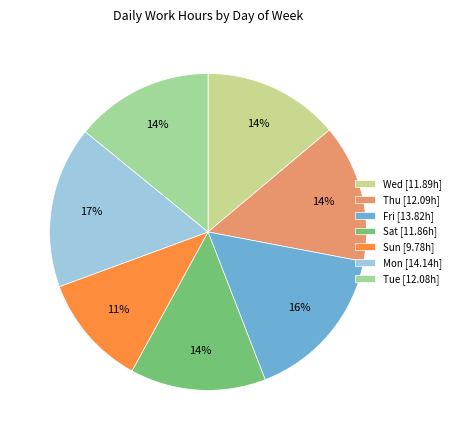

To the nearest percent, what portion does Tue [12.08h] represent?

14%